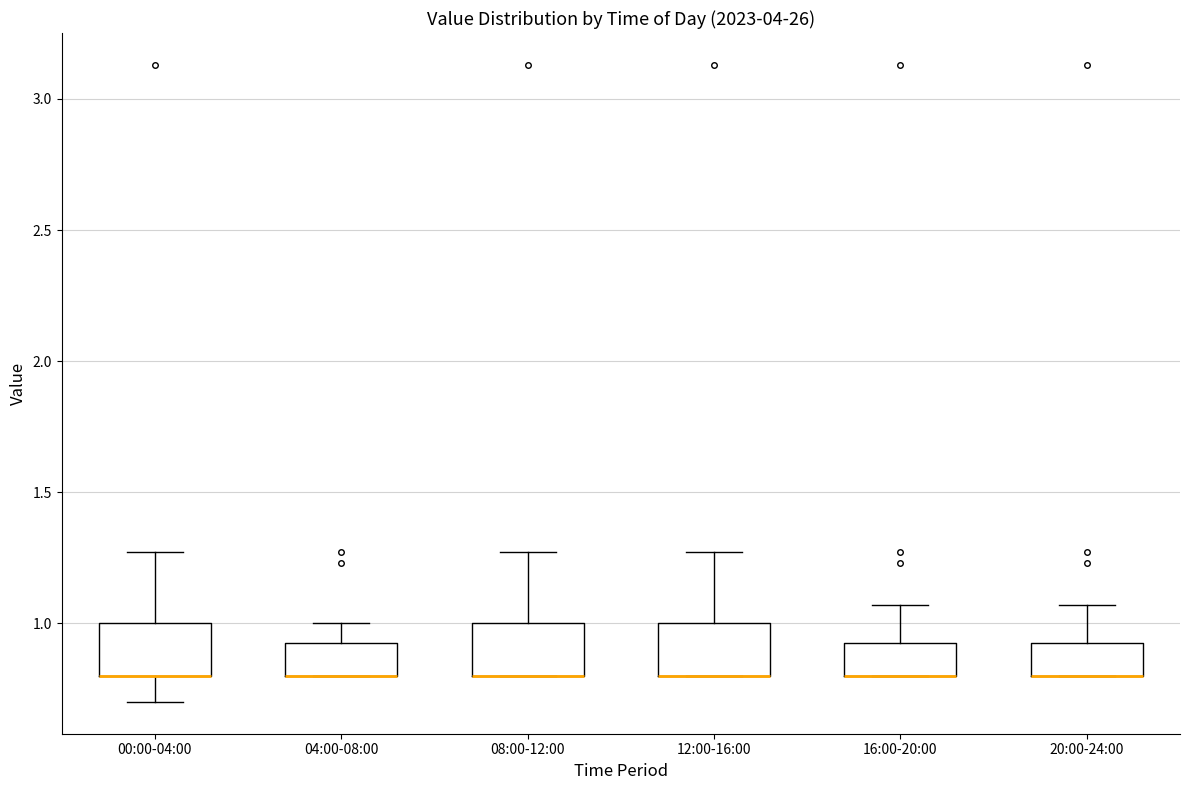

Reading left to right, transcribe this box plot: for each box, give where its median line is, the range the box spans, and where its two whiskers end, as read against the y-axis. The values are not printed on the chart, so give them approximately, as read against the axis.

00:00-04:00: median 0.80 (drawn on the box's lower edge), box 0.80 to 1.00, whiskers 0.70 to 1.25
04:00-08:00: median 0.80 (drawn on the box's lower edge), box 0.80 to 0.95, whiskers 0.80 to 1.00
08:00-12:00: median 0.80 (drawn on the box's lower edge), box 0.80 to 1.00, whiskers 0.80 to 1.25
12:00-16:00: median 0.80 (drawn on the box's lower edge), box 0.80 to 1.00, whiskers 0.80 to 1.25
16:00-20:00: median 0.80 (drawn on the box's lower edge), box 0.80 to 0.95, whiskers 0.80 to 1.05
20:00-24:00: median 0.80 (drawn on the box's lower edge), box 0.80 to 0.95, whiskers 0.80 to 1.05